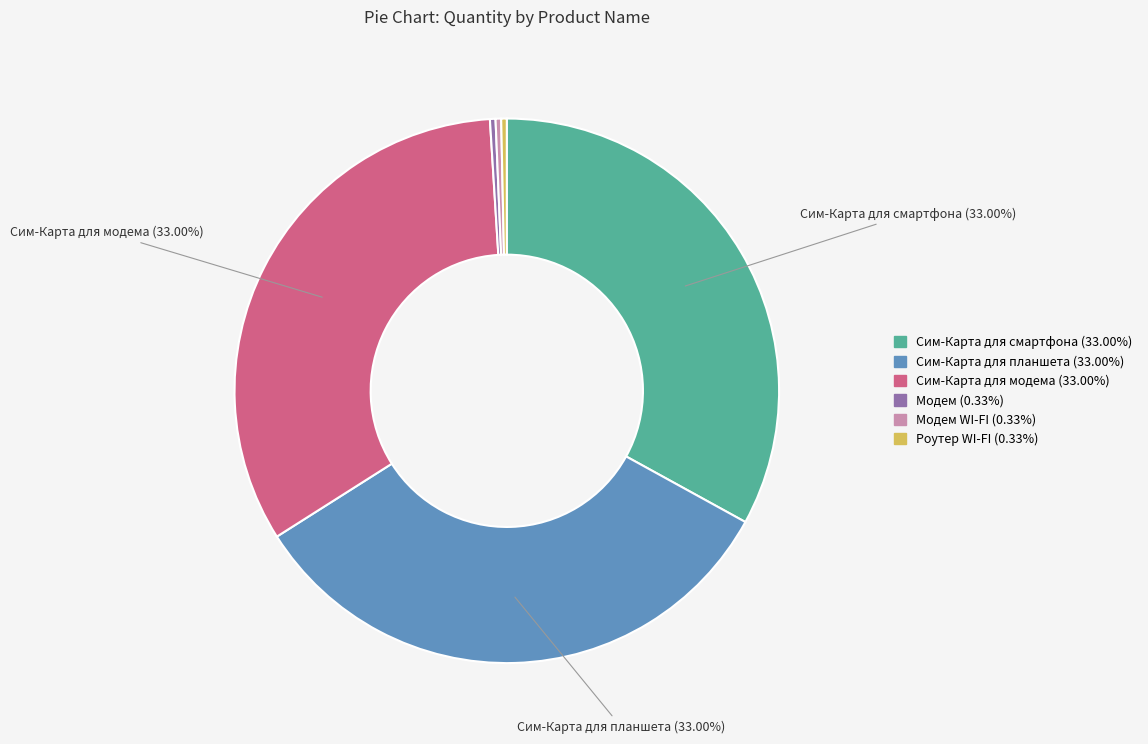

Does any single category account for the majority?

No